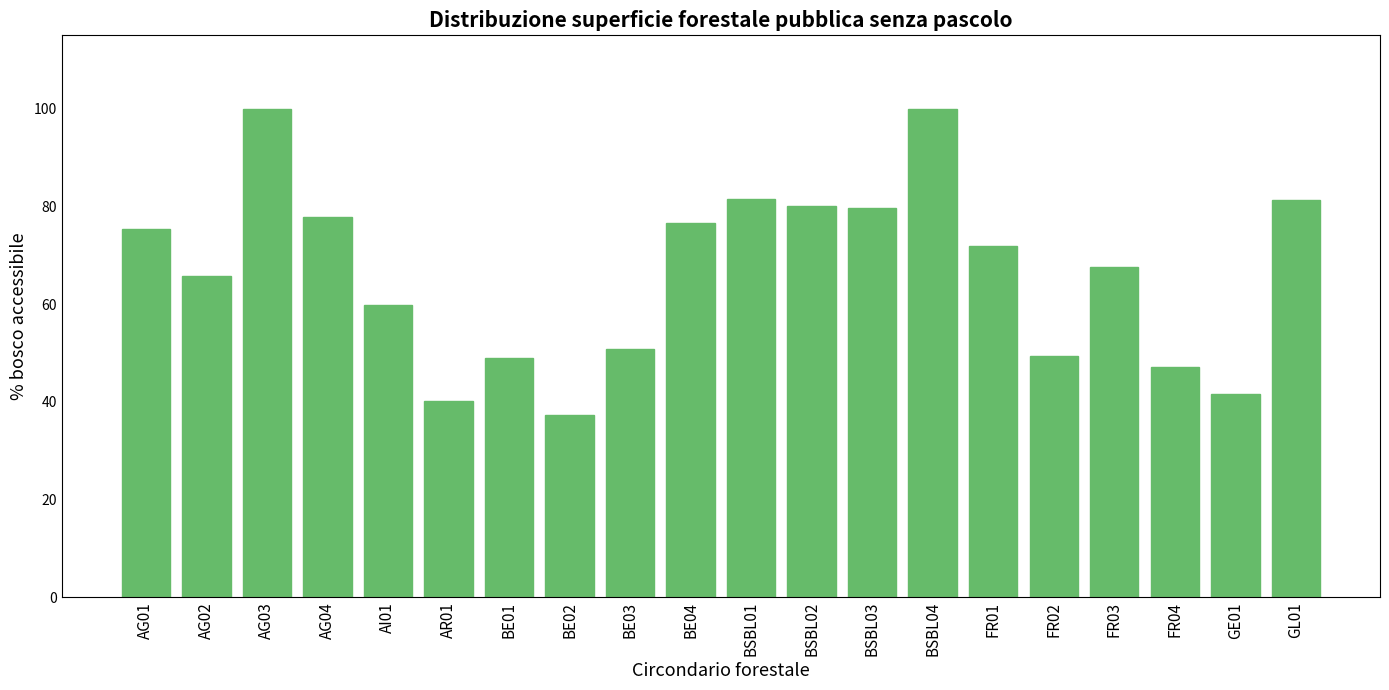

What is the maximum value shown in the chart?

100.0